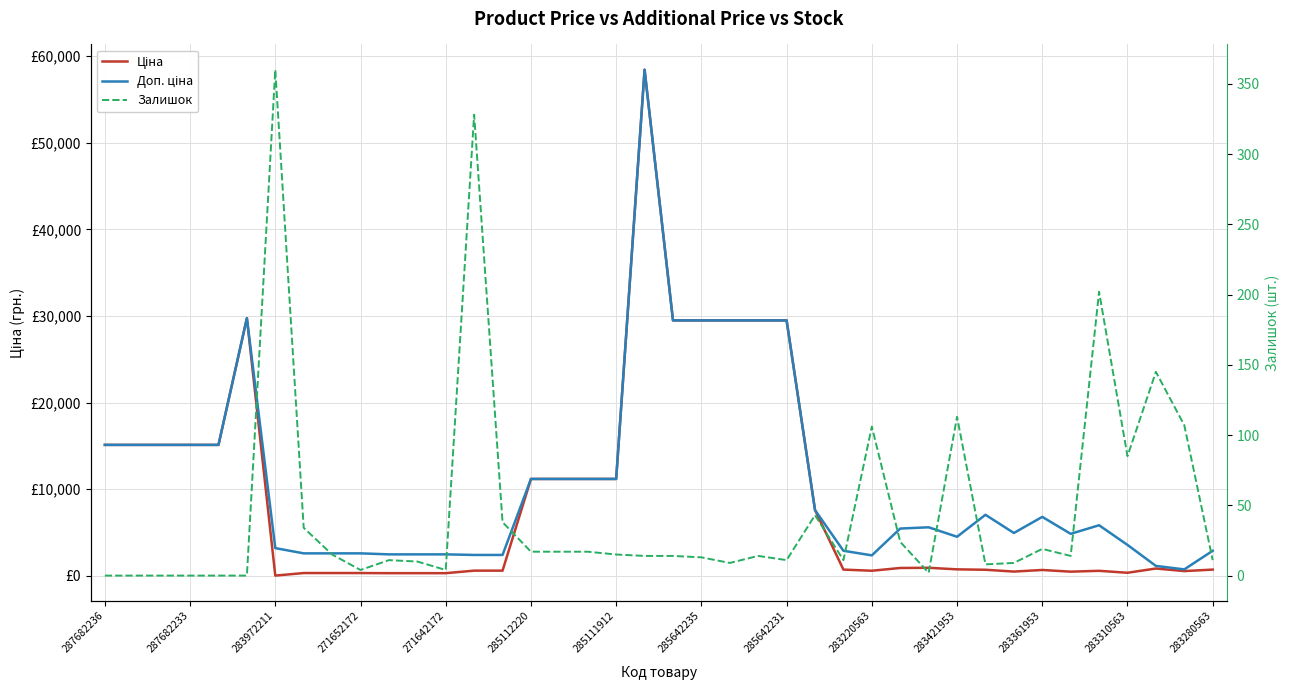

Rank the series by their average value, from highest to lowest.

Доп. ціна, Ціна, Залишок